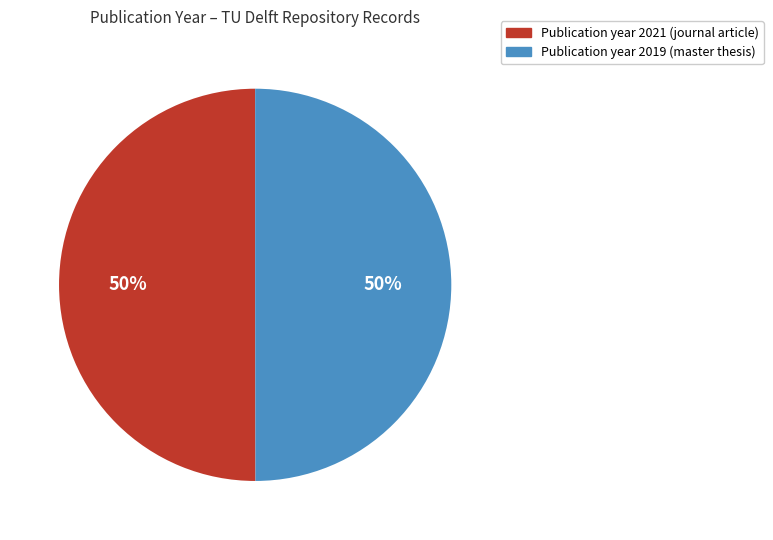

To the nearest percent, what is the average slice percentage?

50%